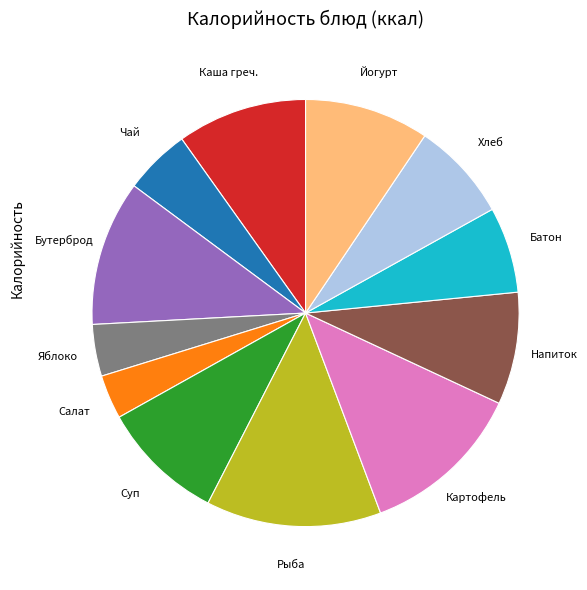

Is there a majority slice in this chart?

No